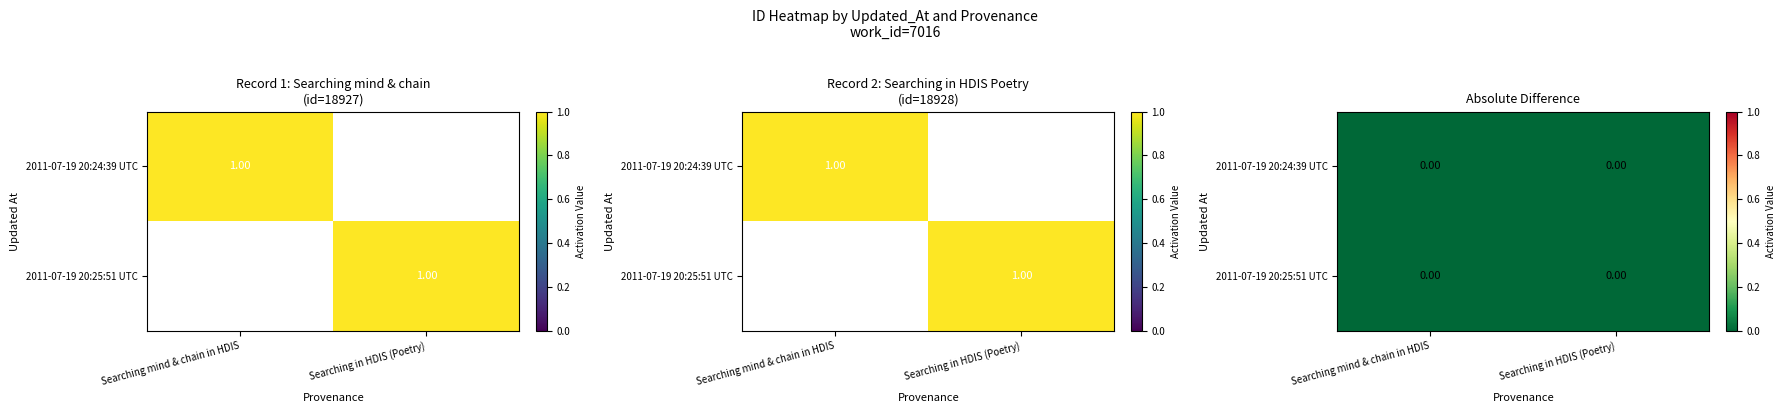

Rank the series at Searching mind & chain in HDIS from highest to lowest value.

2011-07-19 20:24:39 UTC, 2011-07-19 20:25:51 UTC